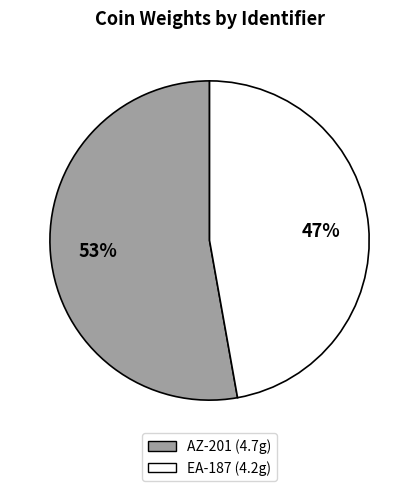

To the nearest percent, what is the combined percentage of AZ-201 and EA-187?

100%